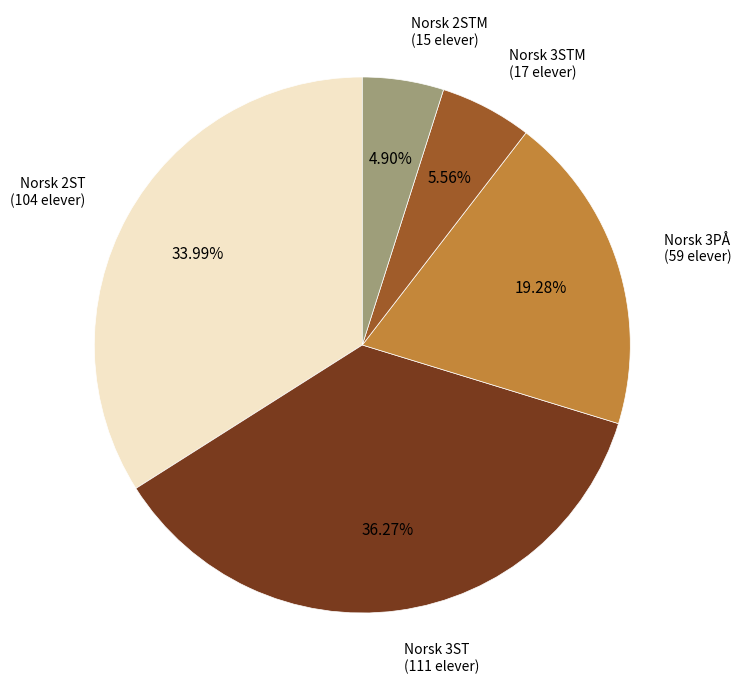

Does any single category account for the majority?

No